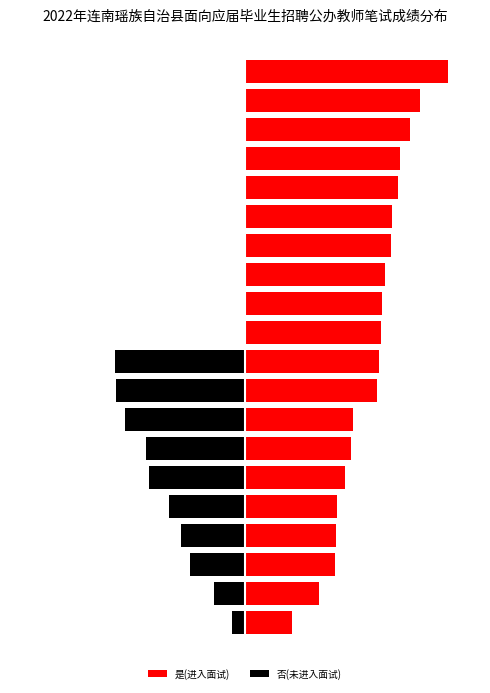

What is the spread (max minus min) of values at 3?

19.8